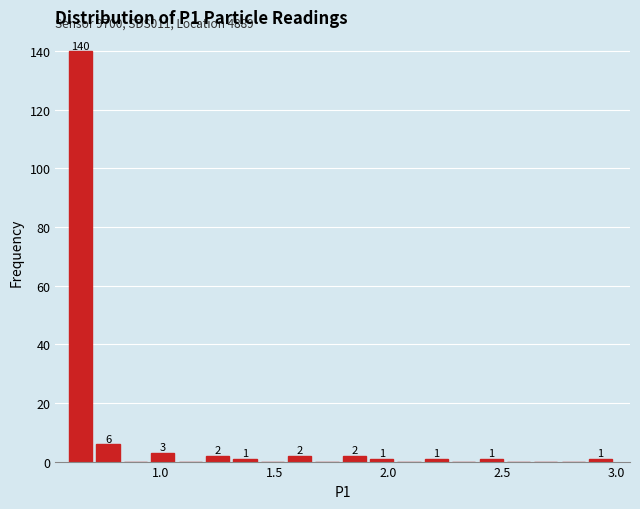

Read against the x-axis, roughly where is the centre of the tallest bar?

0.65